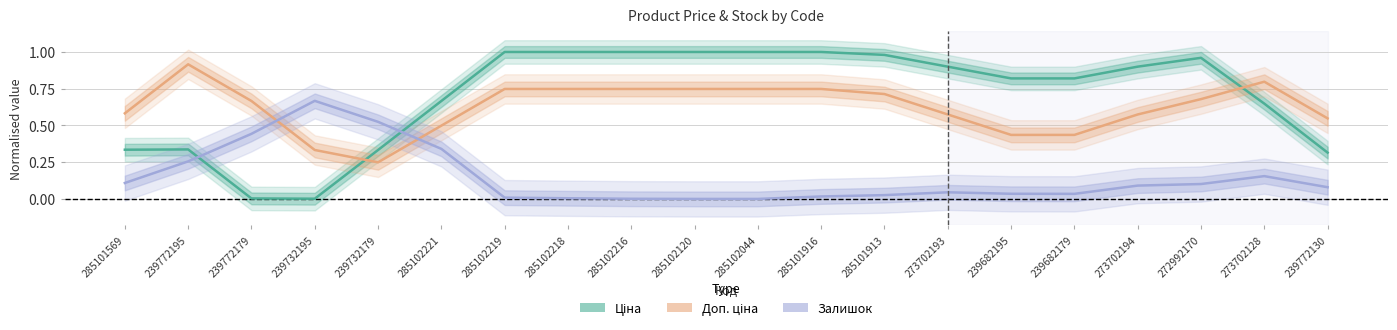

Reading right to left, extract all data points from this chart.

Ціна: 239772130=0.3	273702128=0.6	272992170=1.0	273702194=0.9	239682179=0.8	239682195=0.8	273702193=0.9	285101913=1.0	285101916=1.0	285102044=1.0	285102120=1.0	285102216=1.0	285102218=1.0	285102219=1.0	285102221=0.7	239732179=0.3	239732195=0.0	239772179=0.0	239772195=0.3	285101569=0.3
Доп. ціна: 239772130=0.5	273702128=0.8	272992170=0.7	273702194=0.6	239682179=0.4	239682195=0.4	273702193=0.6	285101913=0.7	285101916=0.7	285102044=0.7	285102120=0.7	285102216=0.7	285102218=0.7	285102219=0.7	285102221=0.5	239732179=0.2	239732195=0.3	239772179=0.7	239772195=0.9	285101569=0.6
Залишок: 239772130=0.1	273702128=0.2	272992170=0.1	273702194=0.1	239682179=0.0	239682195=0.0	273702193=0.0	285101913=0.0	285101916=0.0	285102044=0.0	285102120=0.0	285102216=0.0	285102218=0.0	285102219=0.0	285102221=0.3	239732179=0.5	239732195=0.7	239772179=0.4	239772195=0.3	285101569=0.1